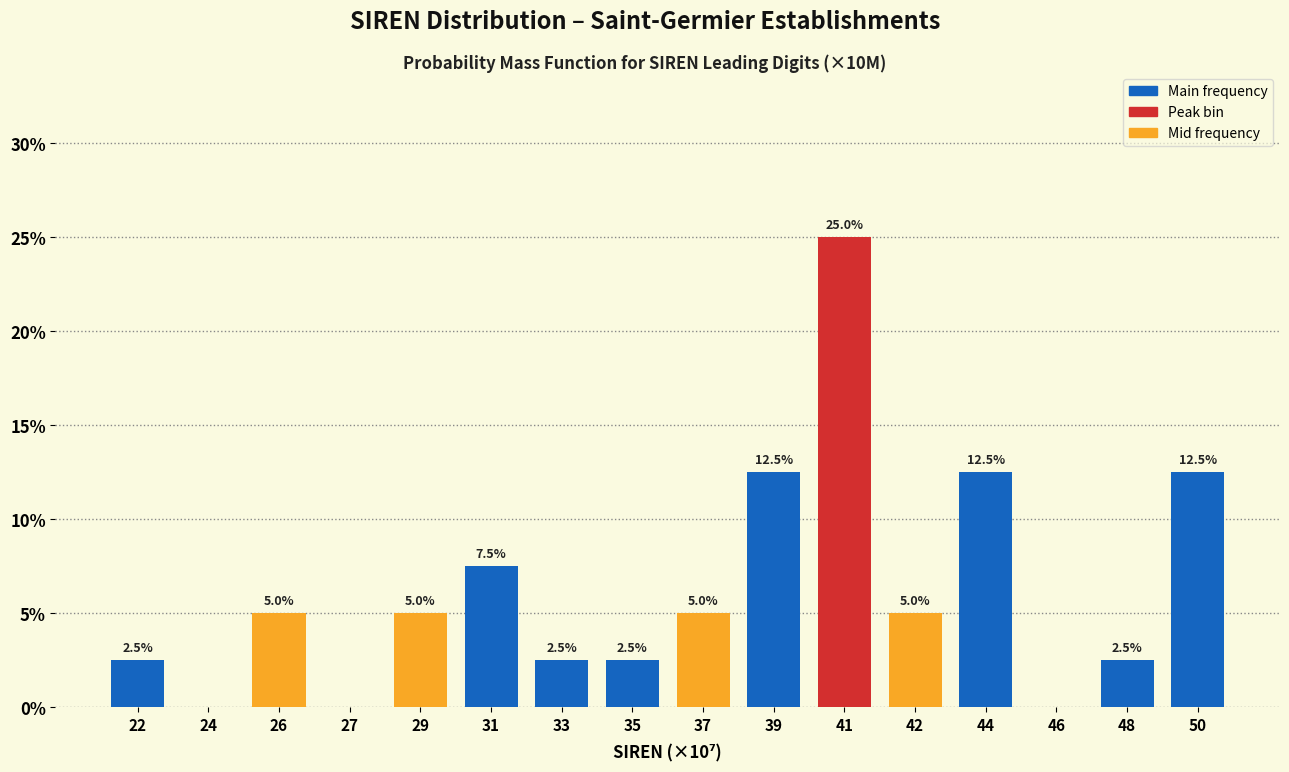

Reading left to right, list all the values displayed in this chart.

22=2.5	24=0.0	26=5.0	27=0.0	29=5.0	31=7.5	33=2.5	35=2.5	37=5.0	39=12.5	41=25.0	42=5.0	44=12.5	46=0.0	48=2.5	50=12.5